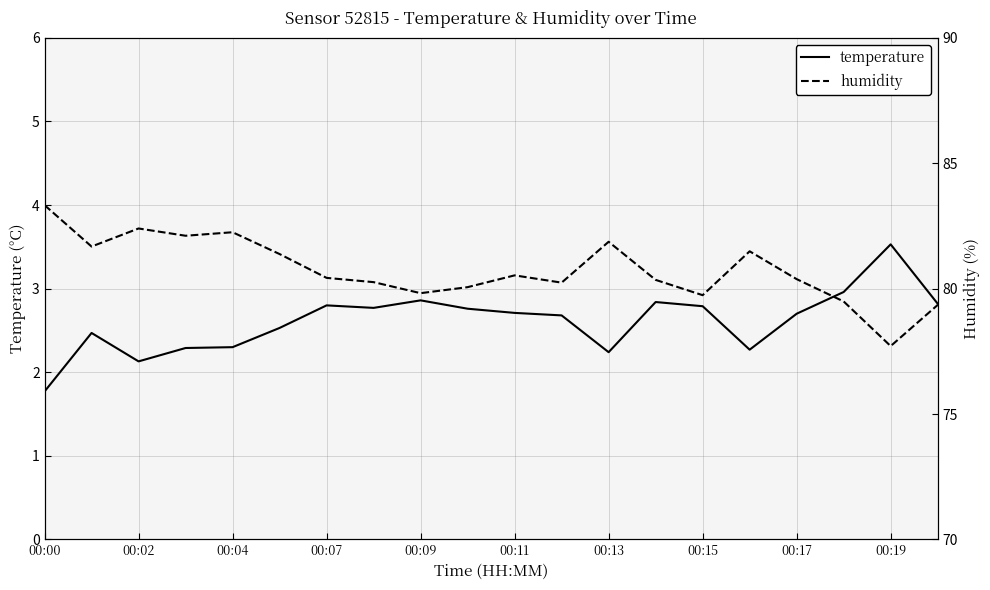

What is the sum of all humidity values?

1614.9